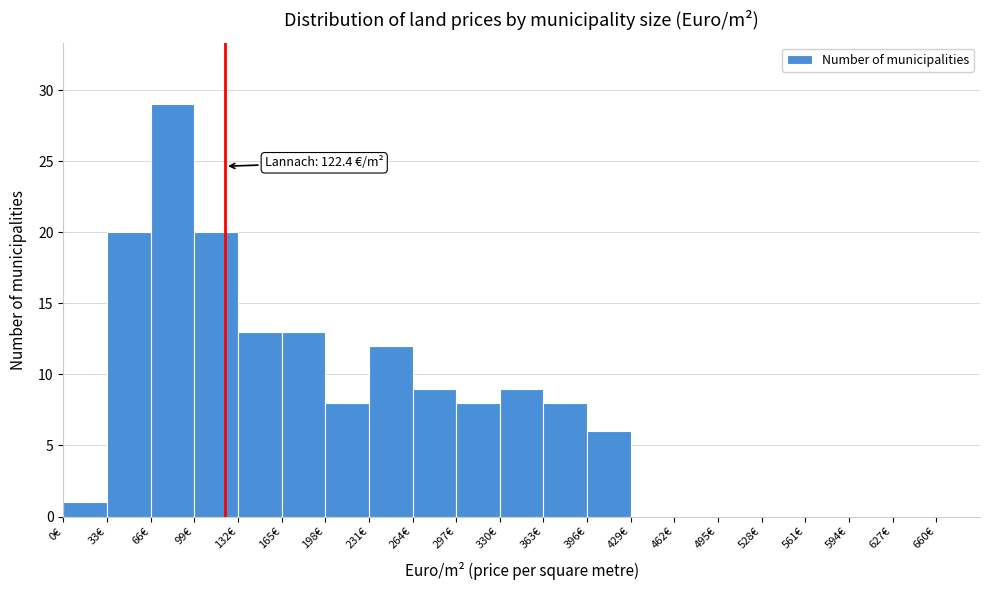

Which range on the x-axis has the tallest bar?

66 to 99